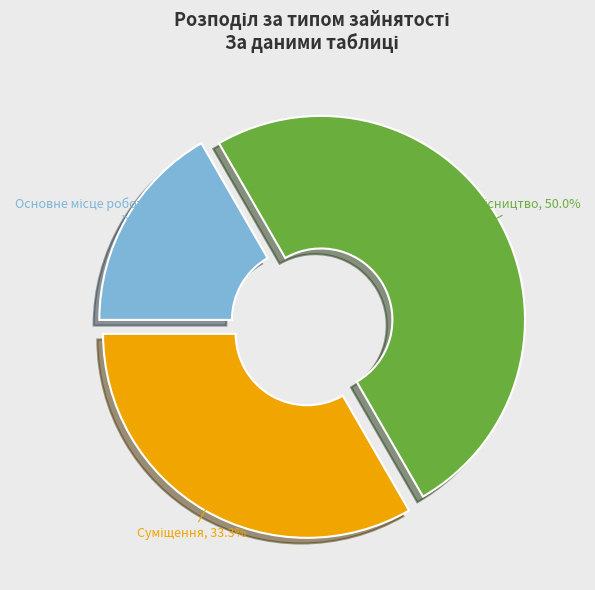

What portion of the pie excludes Сумісництво?

50.0%